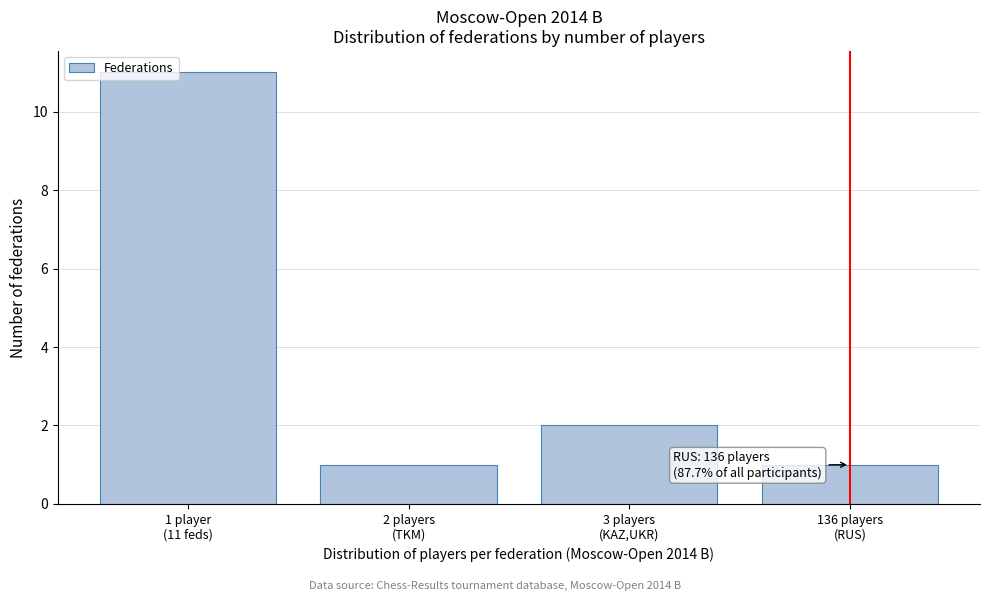

Reading right to left, list all the values displayed in this chart.

1	2	1	11